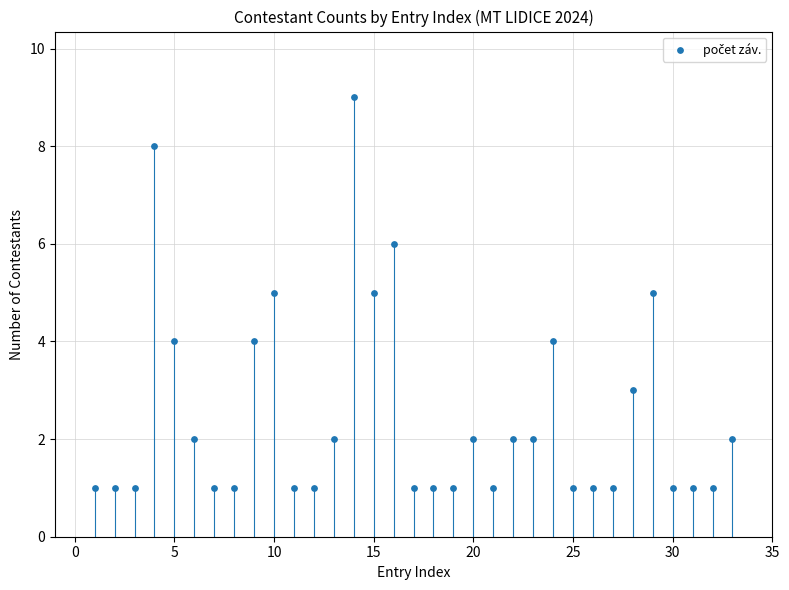

What is the range of X values (max minus min)?

32